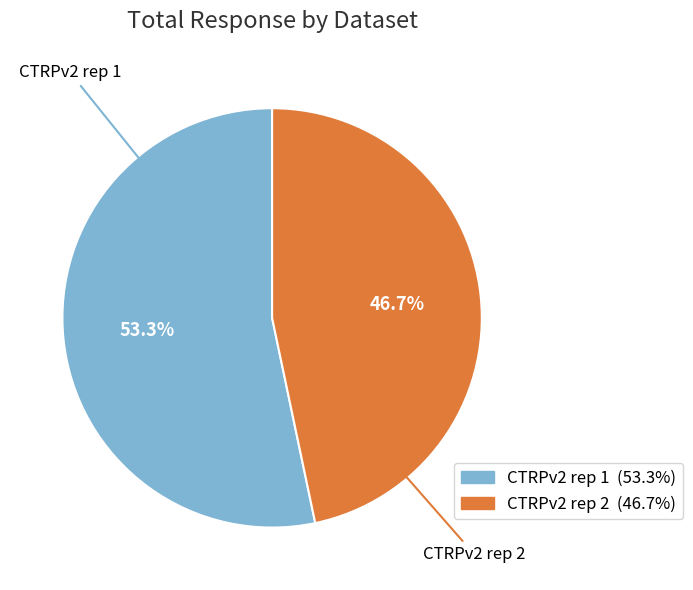

Is the sum of CTRPv2 rep 1 and CTRPv2 rep 2 greater than half?

Yes